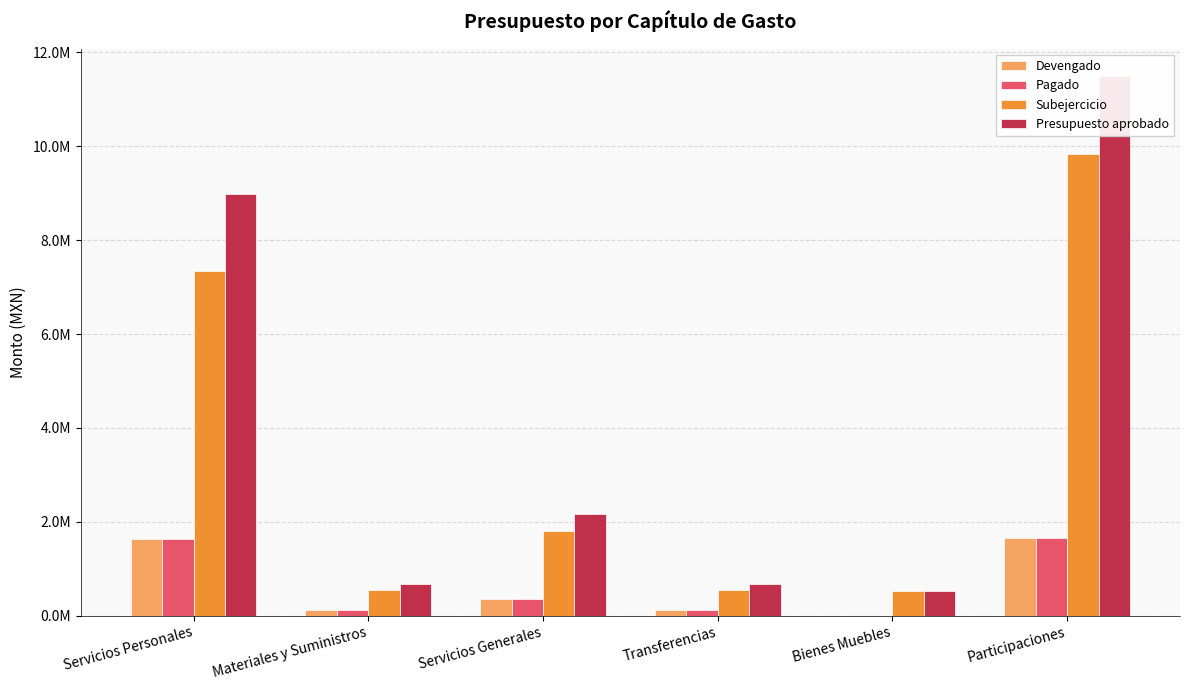

Which category has the highest value in the Subejercicio series?

Participaciones